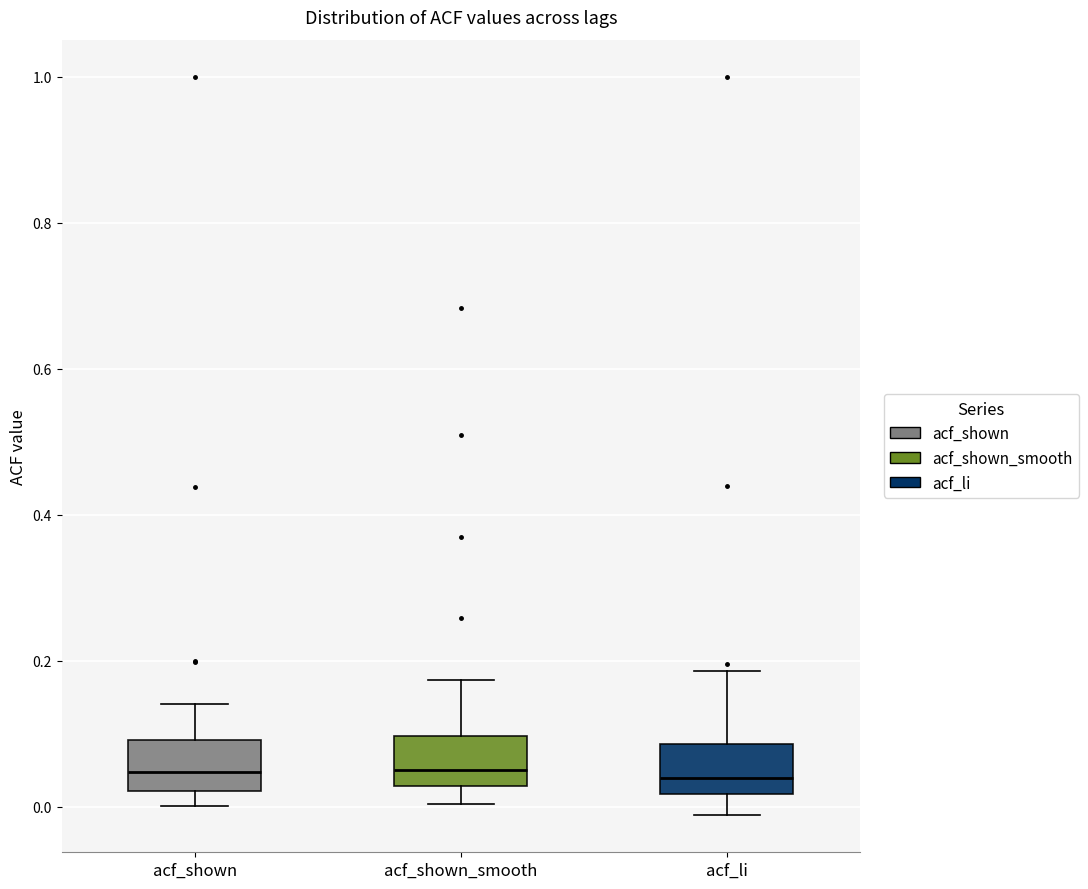

Reading left to right, read every box against the y-axis: the position of its median line, the range the box covers, and the ends of its whiskers. The values are not printed on the chart, so give them approximately, as read against the axis.

acf_shown: median 0.04, box 0.02 to 0.10, whiskers 0.00 to 0.14
acf_shown_smooth: median 0.04, box 0.02 to 0.10, whiskers 0.00 to 0.18
acf_li: median 0.04, box 0.02 to 0.08, whiskers -0.02 to 0.18